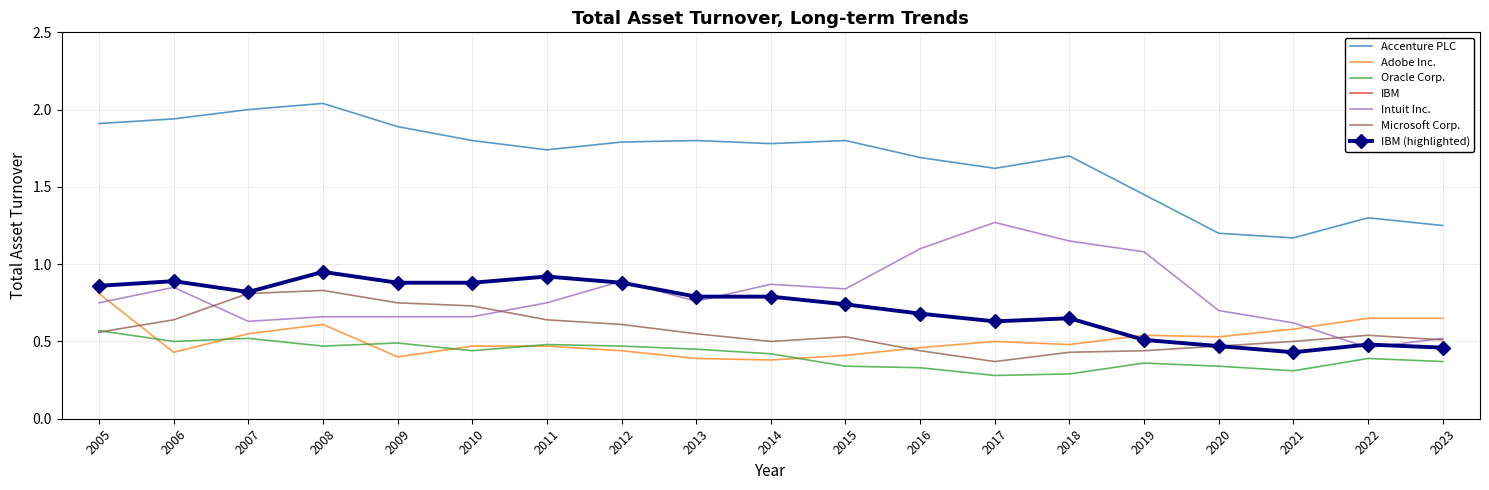

Between 2007 and 2018, which series saw the biggest shift?

Intuit Inc.